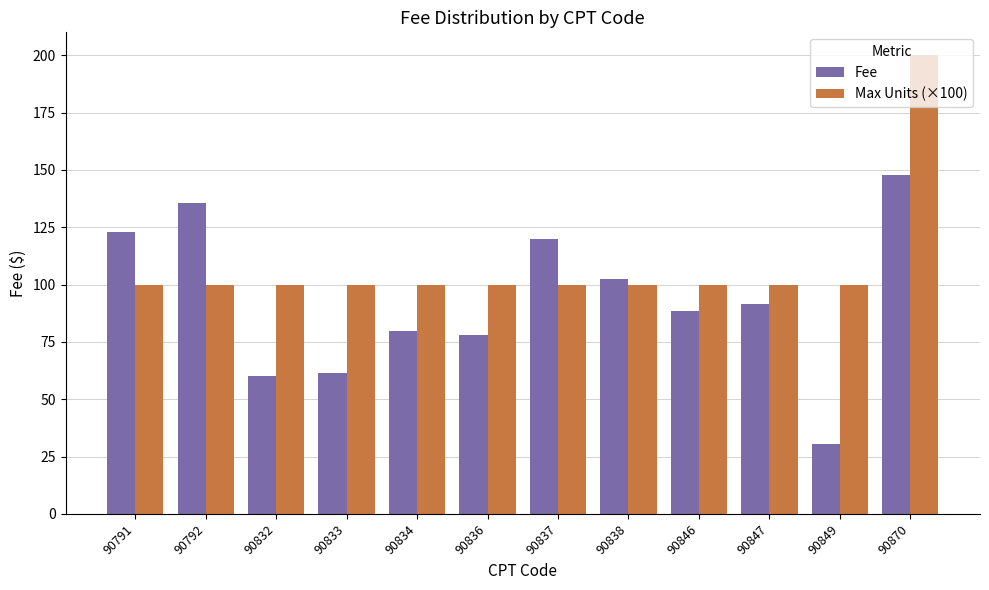

True or false: Max Units (×100) has a value of 50.7 at 90847.

False